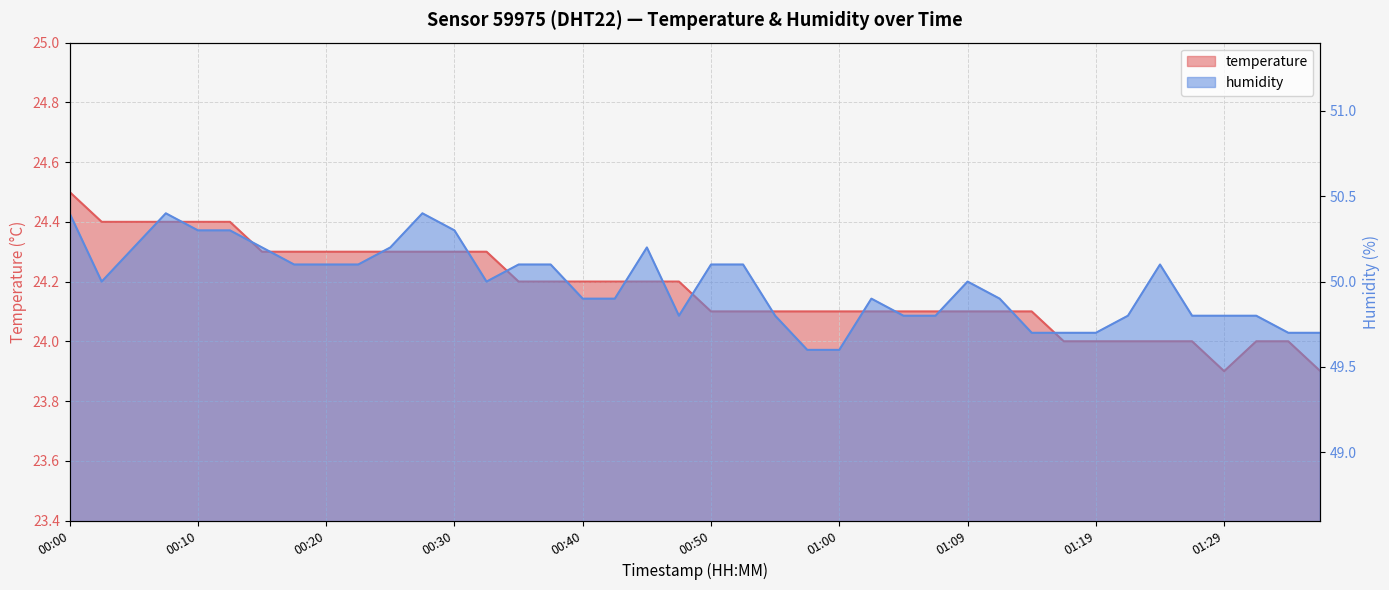

At which label does temperature first exceed 24?

00:00